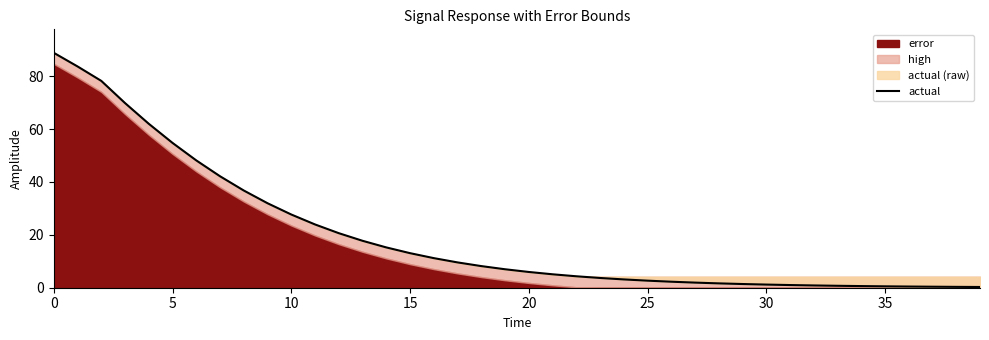

Reading right to left, extract all data points from this chart.

0.3	0.3	0.4	0.4	0.5	0.6	0.7	0.9	1.0	1.2	1.4	1.6	1.9	2.3	2.7	3.1	3.7	4.3	5.1	6.0	7.0	8.2	9.6	11.2	13.1	15.2	17.7	20.6	23.9	27.7	32.0	36.8	42.2	48.2	54.8	62.0	69.8	78.2	83.7	88.8